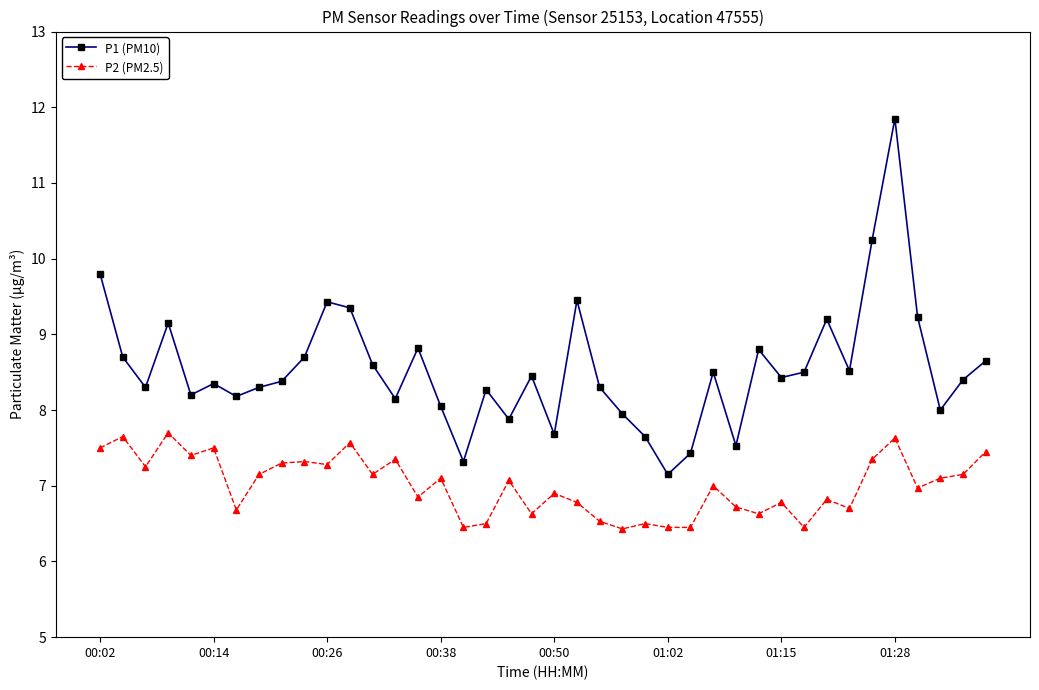

Which series has the largest total across all categories?

P1 (PM10)